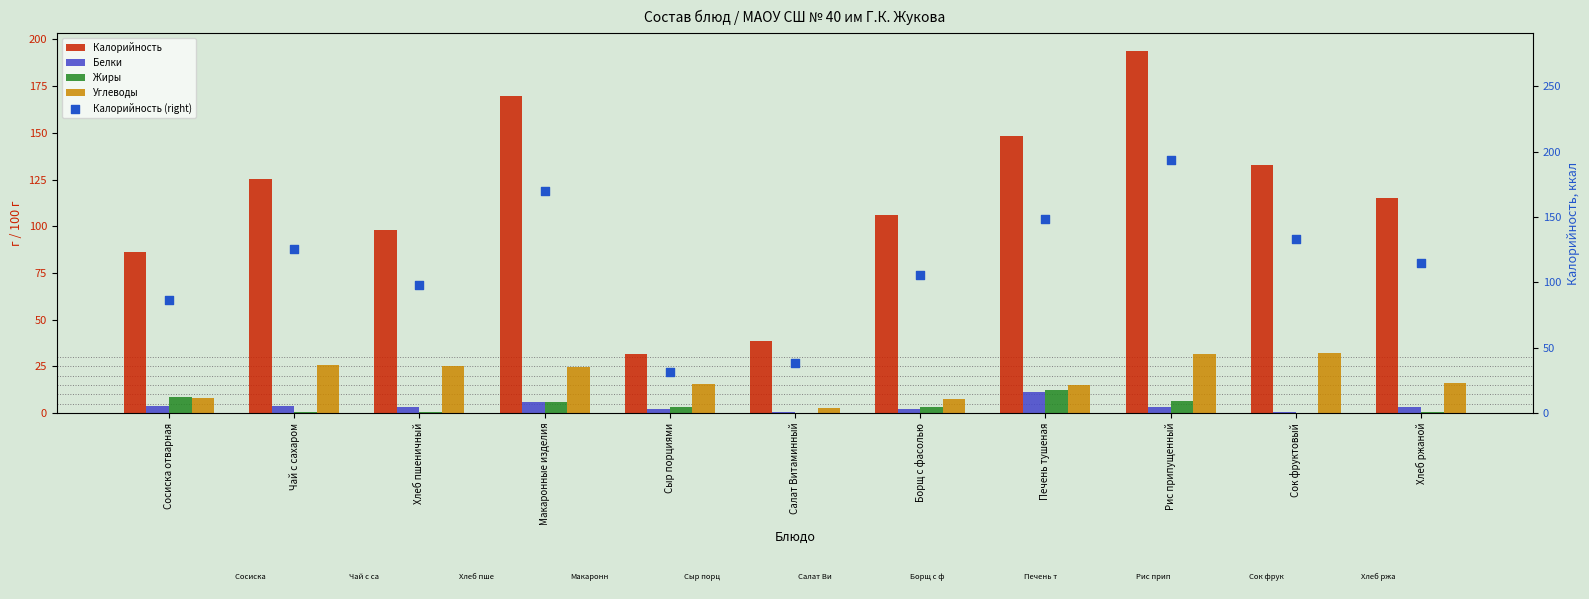

What is the total value across all series at Борщ с фасолью?

224.6